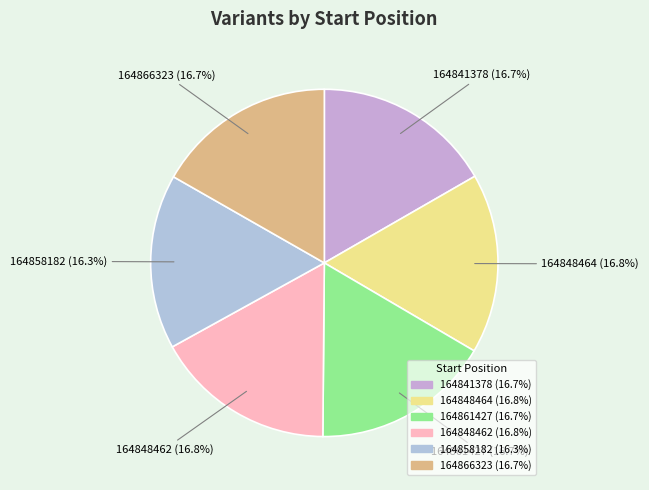

True or false: 164866323 accounts for 17% of the total.

True